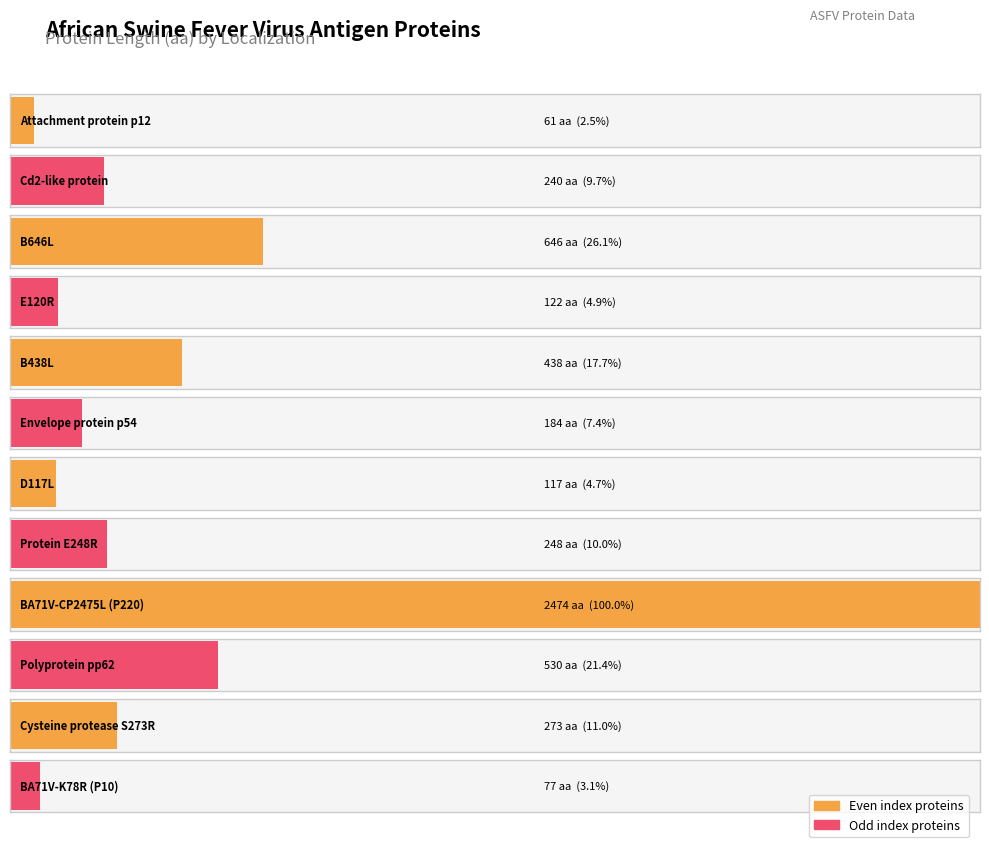

List the labels in order of value, largest first.

BA71V-CP2475L (P220), B646L, Polyprotein pp62, B438L, Cysteine protease S273R, Protein E248R, Cd2-like protein, Envelope protein p54, E120R, D117L, BA71V-K78R (P10), Attachment protein p12